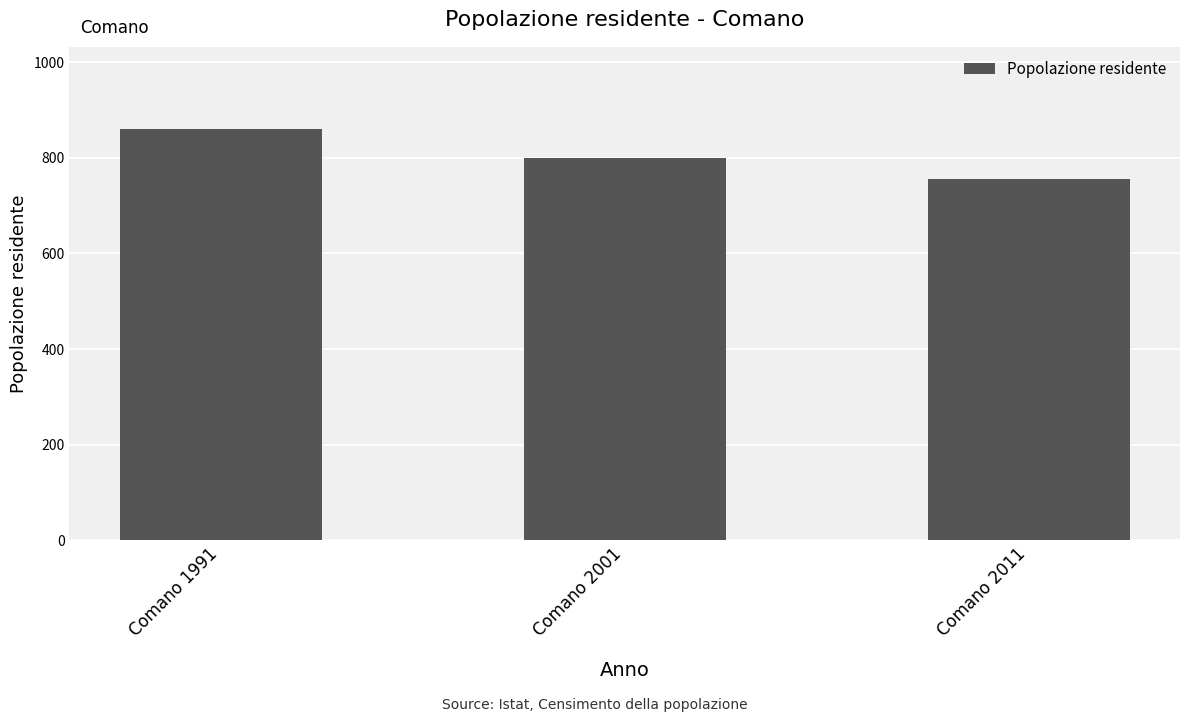

At which label is the value closest to 807?

Comano 2001